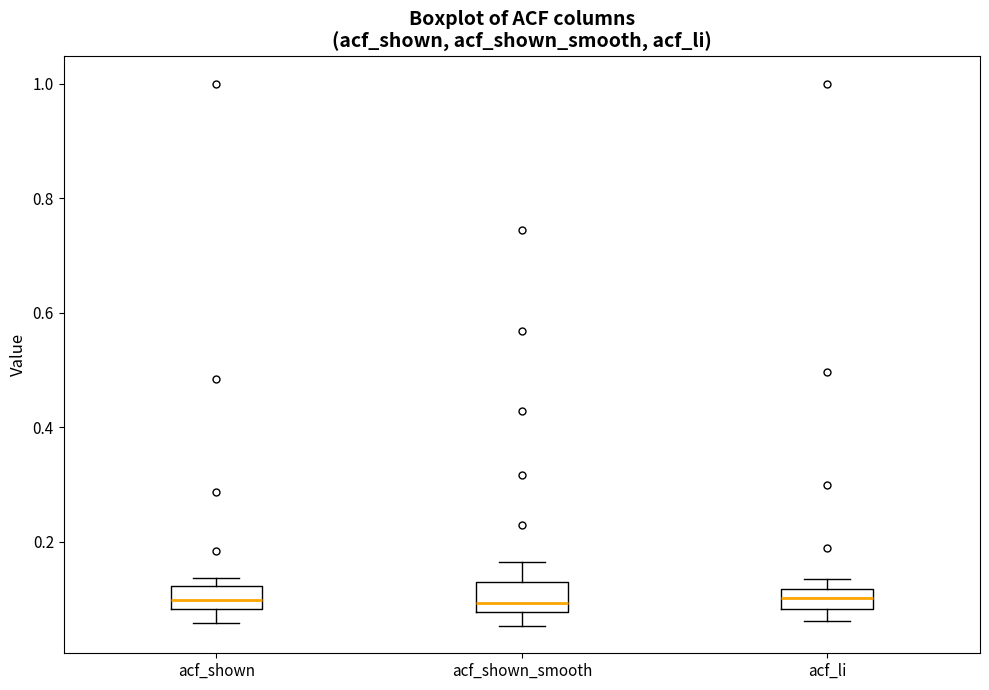

Reading left to right, read every box against the y-axis: the position of its median line, the range the box covers, and the ends of its whiskers. The values are not printed on the chart, so give them approximately, as read against the axis.

acf_shown: median 0.10, box 0.08 to 0.12, whiskers 0.06 to 0.14
acf_shown_smooth: median 0.10, box 0.08 to 0.12, whiskers 0.06 to 0.16
acf_li: median 0.10, box 0.08 to 0.12, whiskers 0.06 to 0.14